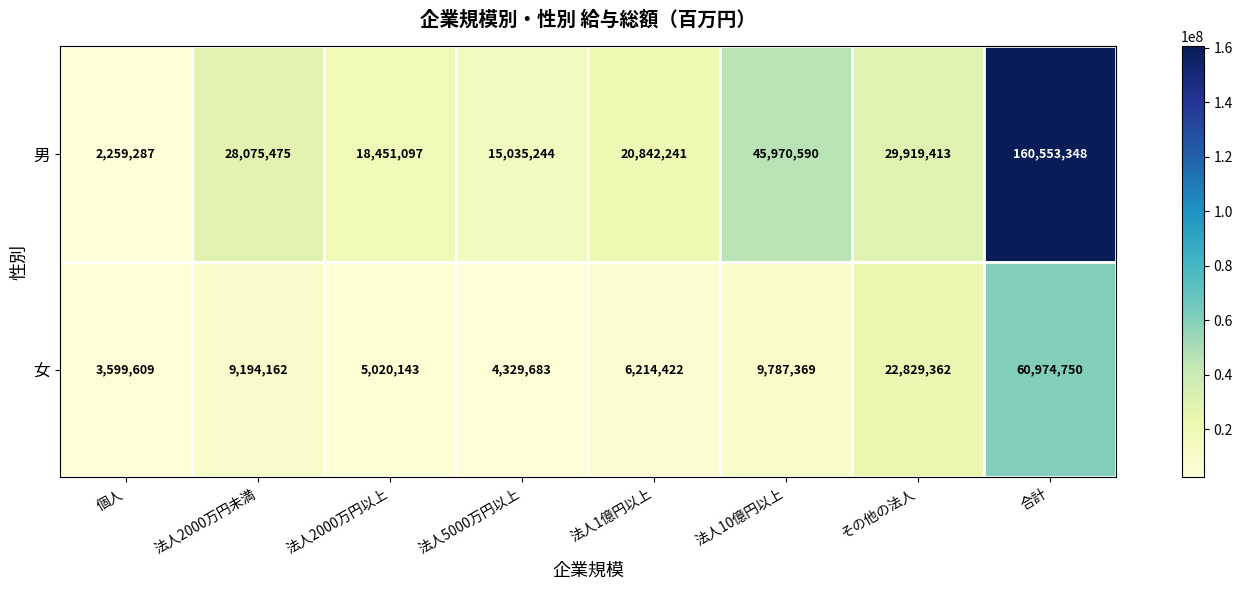

The value of 女 at 個人 is 3599609. True or false?

True